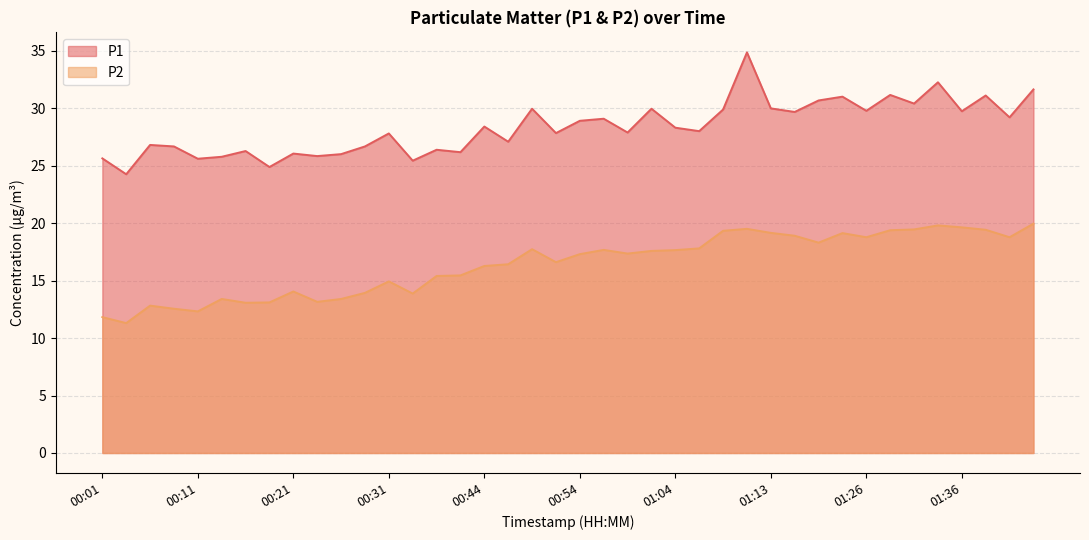

What is the difference between the highest and lowest values at 00:03?

12.9